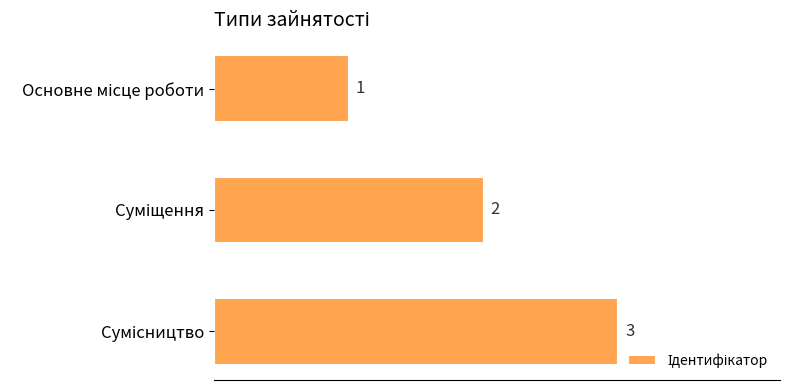

What is the greatest value displayed?

3